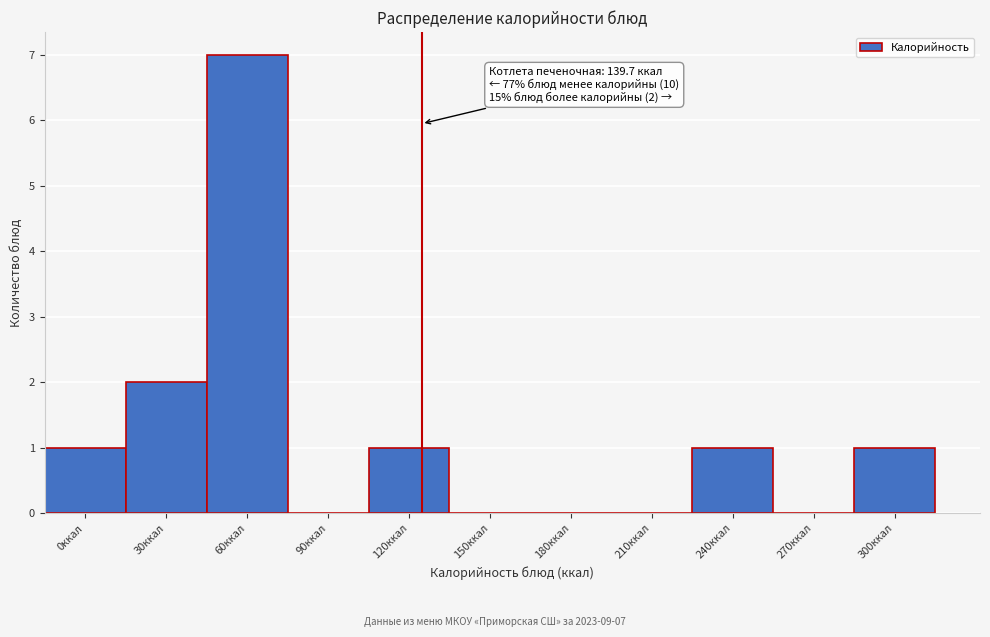

Reading left to right, extract all data points from this chart.

0ккал=1	30ккал=2	60ккал=7	90ккал=0	120ккал=1	150ккал=0	180ккал=0	210ккал=0	240ккал=1	270ккал=0	300ккал=1